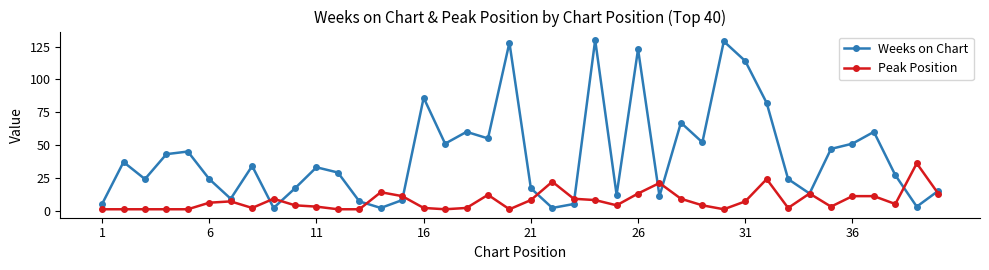

Which series has the largest range (max minus min)?

Weeks on Chart